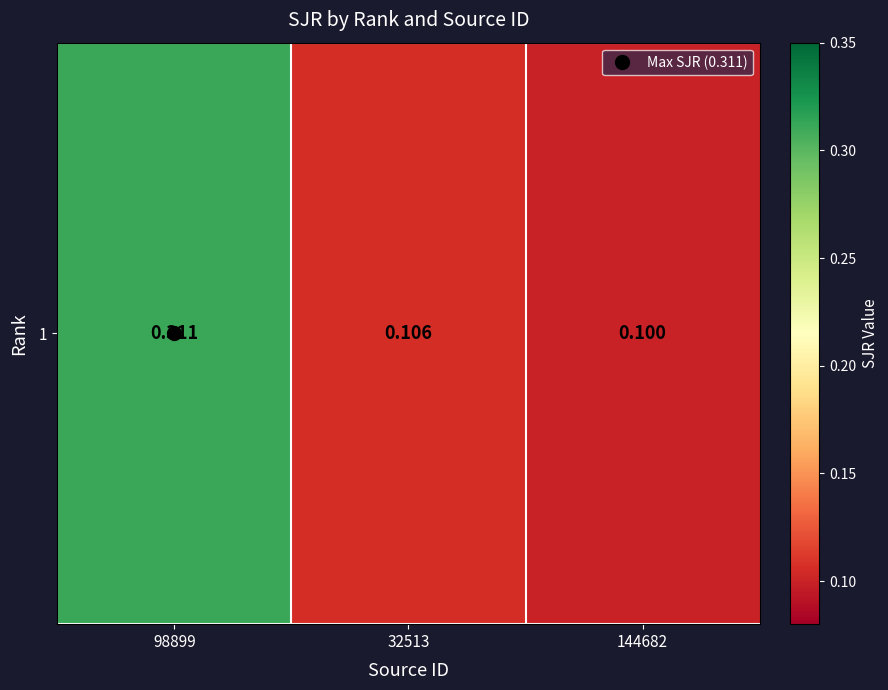

Which label corresponds to the smallest value in the chart?

144682